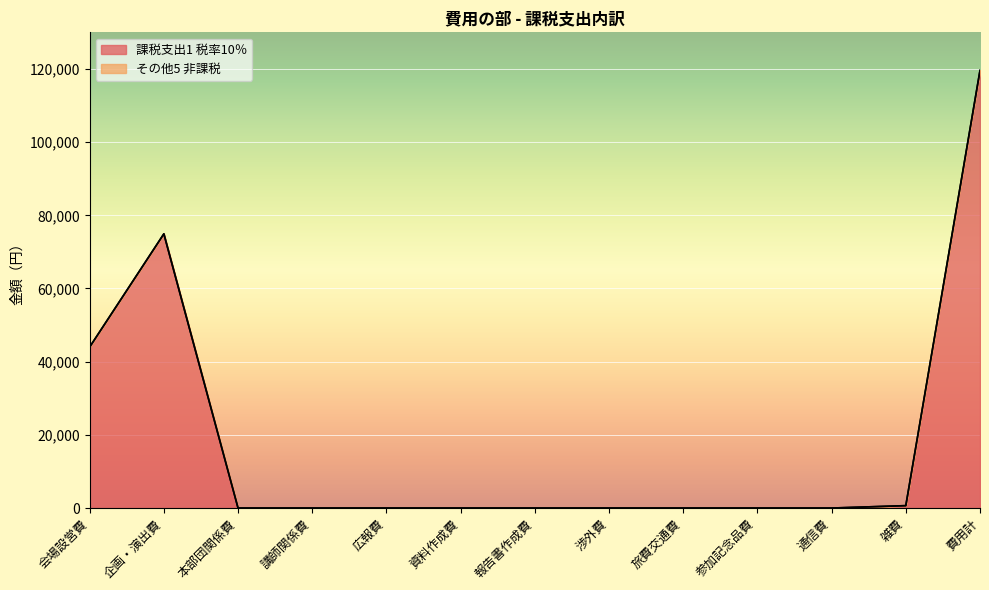

Rank the categories by value from highest to lowest.

費用計, 企画・演出費, 会場設営費, 雑費, 本部団関係費, 講師関係費, 広報費, 資料作成費, 報告書作成費, 渉外費, 旅費交通費, 参加記念品費, 通信費